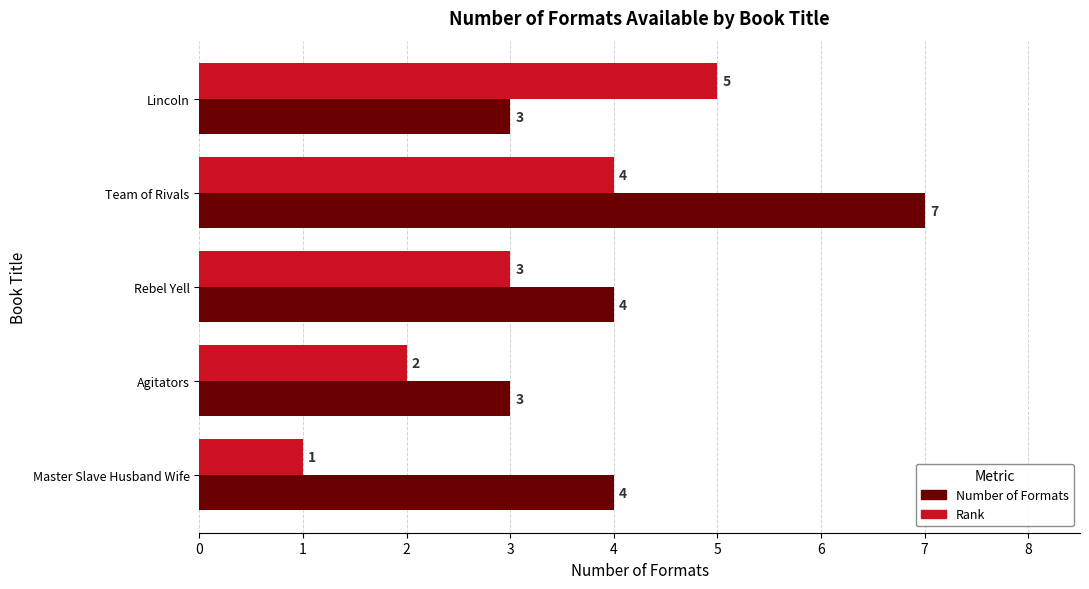

What is the maximum value for Rank?

5